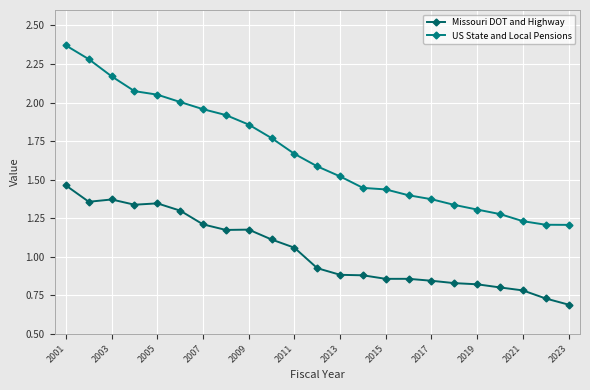

True or false: Missouri DOT and Highway and US State and Local Pensions intersect in this chart.

False